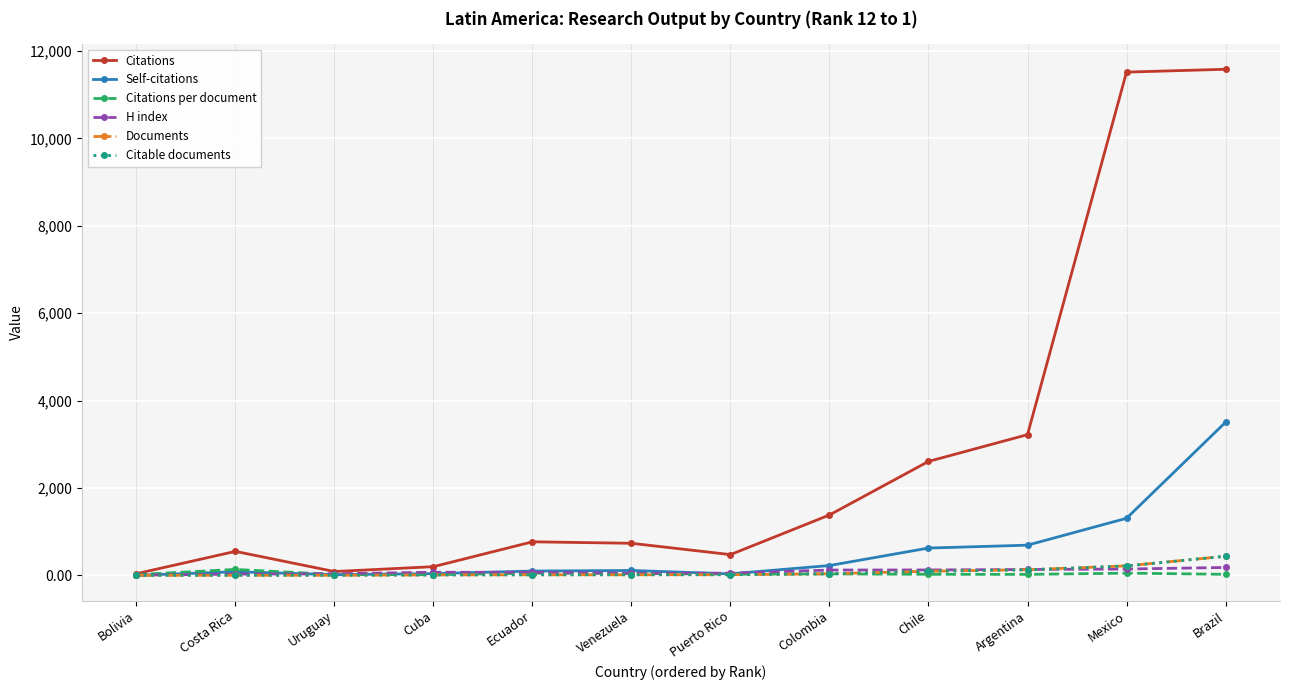

At which category is the sum across all series the highest?

Brazil